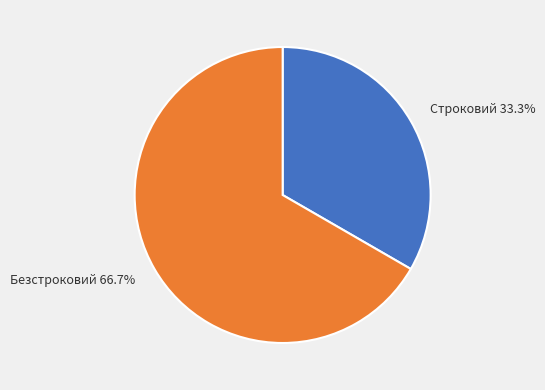

What portion of the pie excludes Безстроковий?

33.3%